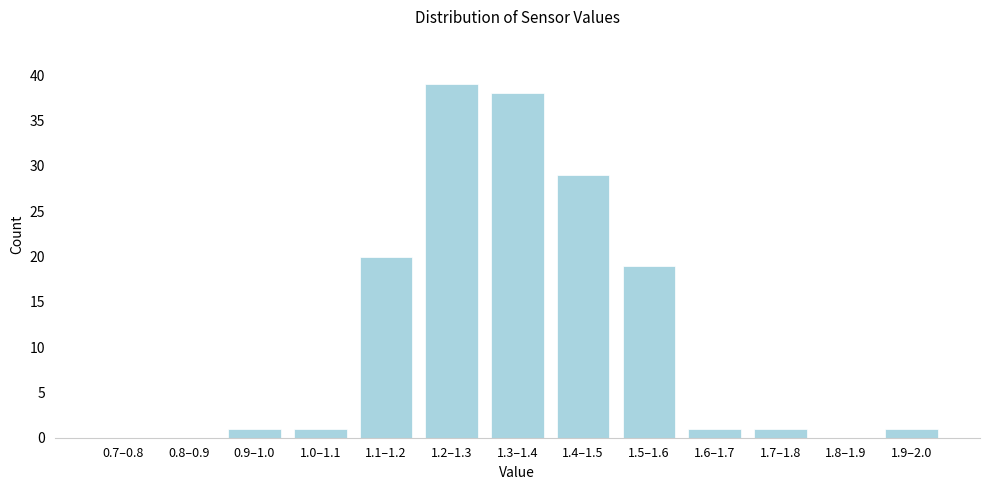

Reading left to right, what are all the values shown in this chart?

0.7–0.8=0	0.8–0.9=0	0.9–1.0=1	1.0–1.1=1	1.1–1.2=20	1.2–1.3=39	1.3–1.4=38	1.4–1.5=29	1.5–1.6=19	1.6–1.7=1	1.7–1.8=1	1.8–1.9=0	1.9–2.0=1